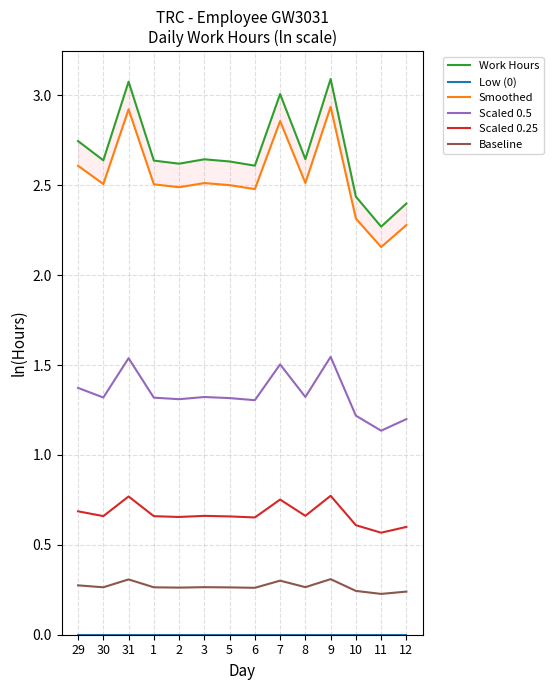

True or false: Scaled 0.25 and Work Hours intersect in this chart.

False